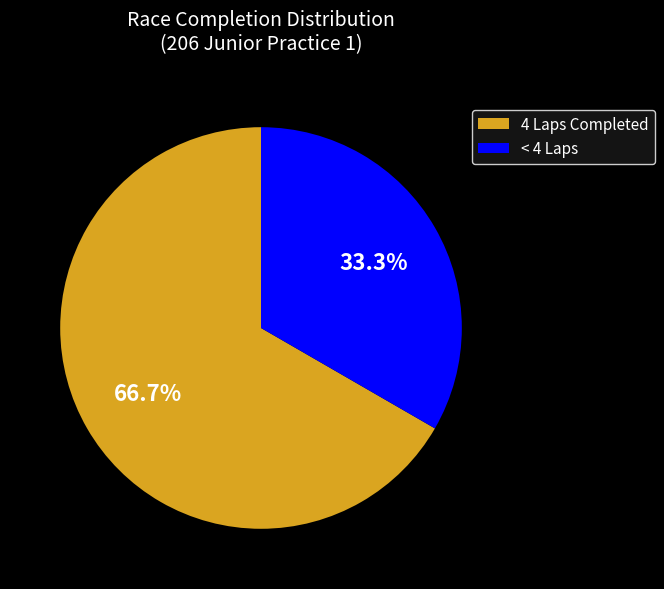

How many slices are in this pie chart?

2